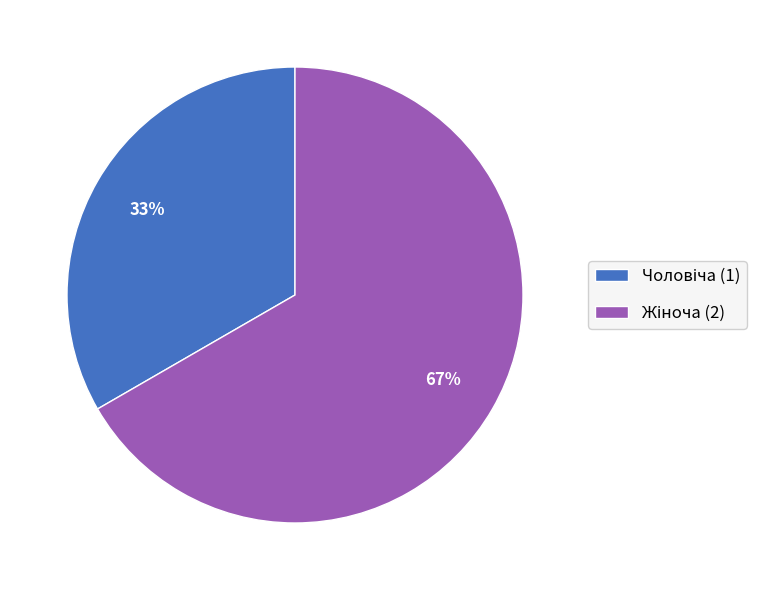

How many segments does this pie chart have?

2